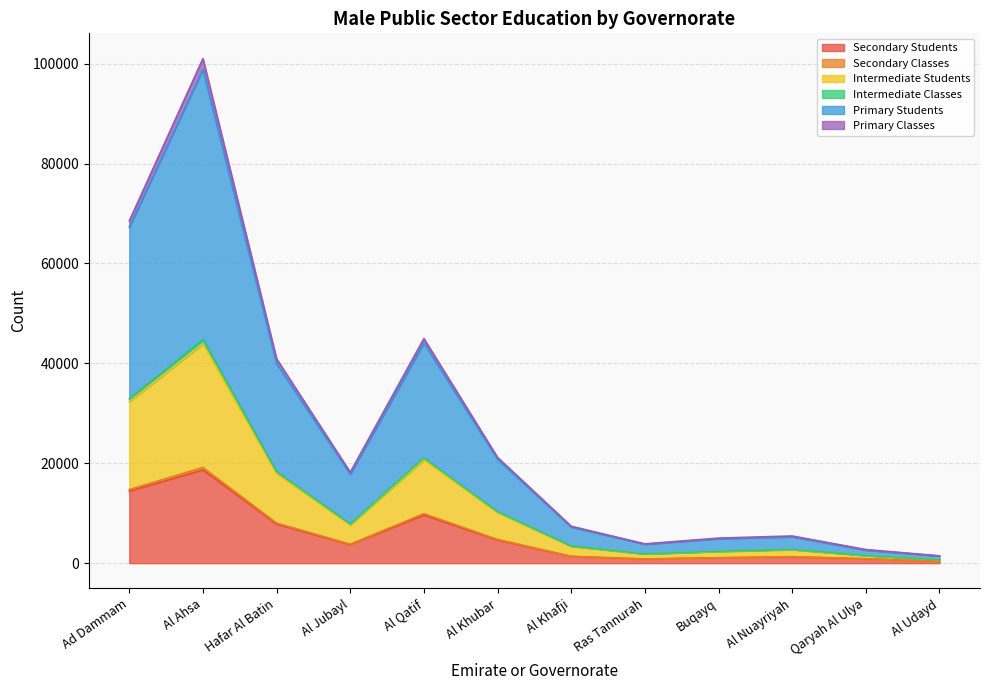

True or false: Primary Classes and Primary Students cross at least once.

False